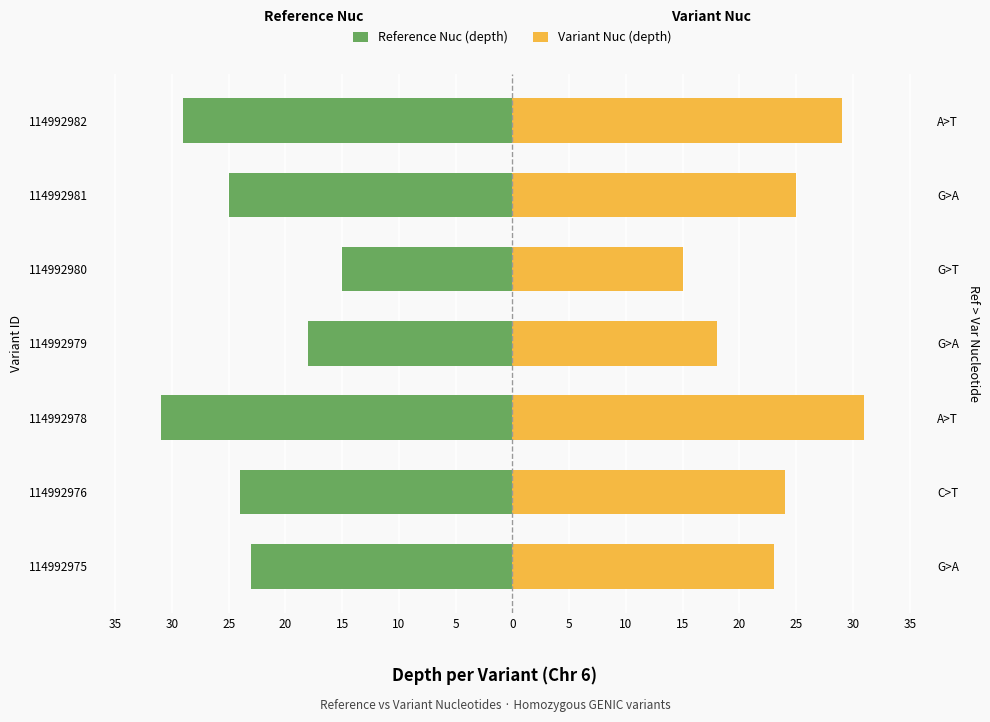

At how many categories does at least one series exceed 18?

5